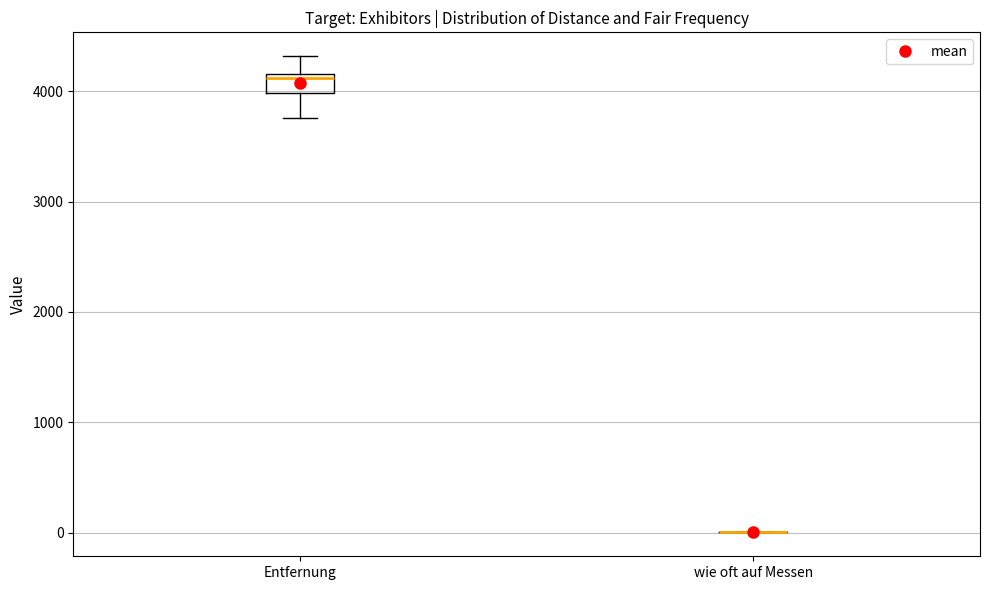

Comparing the boxes themselves (not the whiskers), which one is the tallest?

Entfernung